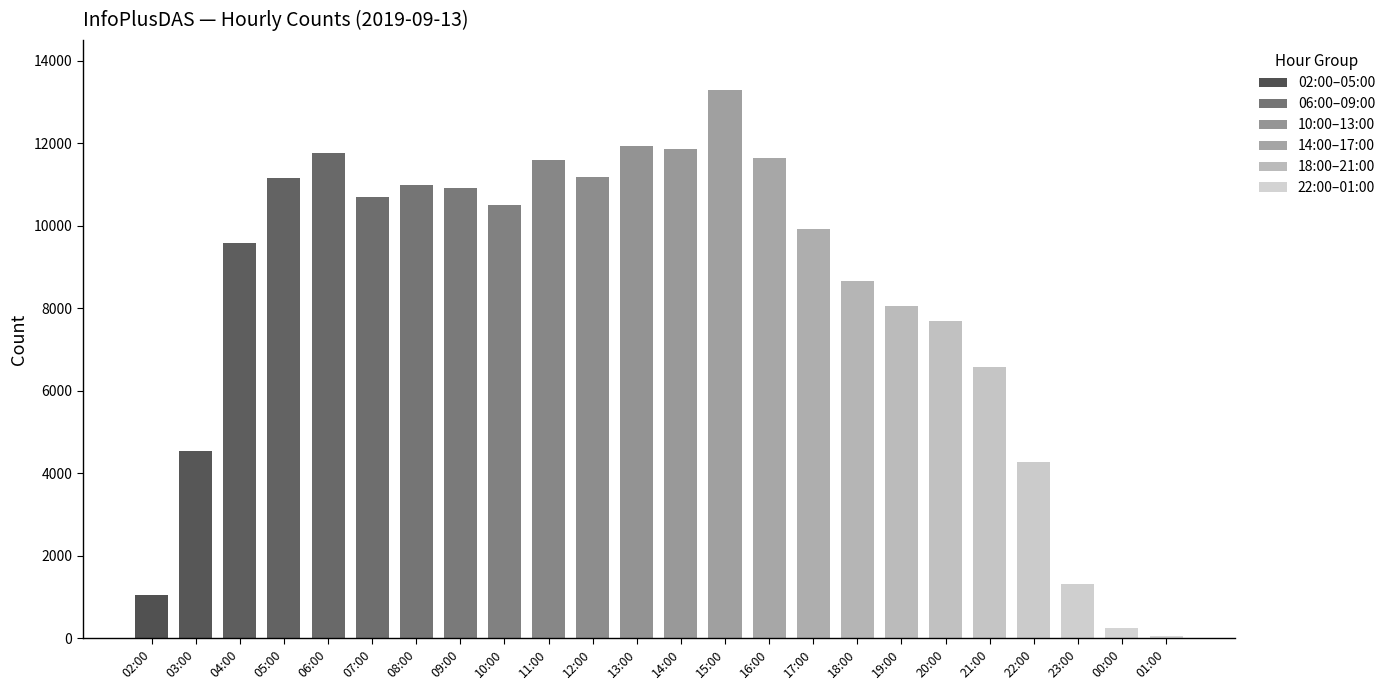

What is the difference between the maximum and minimum values?

13231